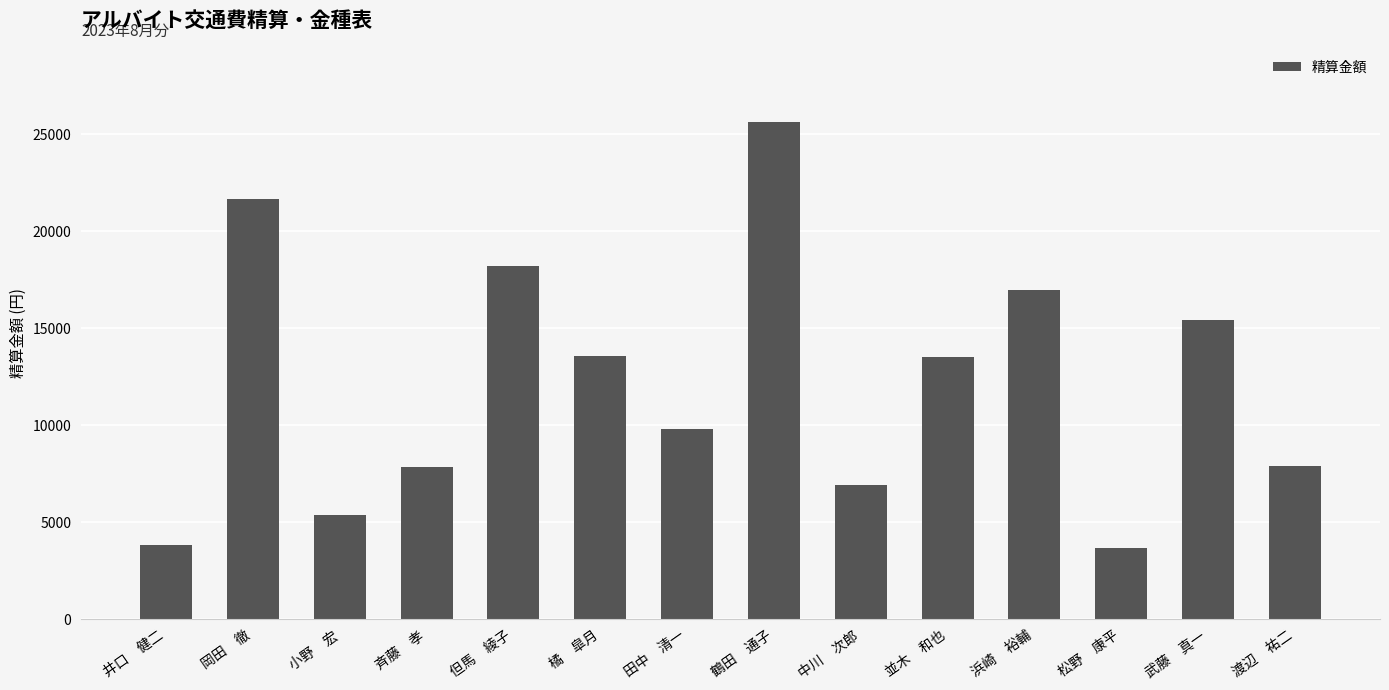

What is the difference between the maximum and second lowest values?

21788